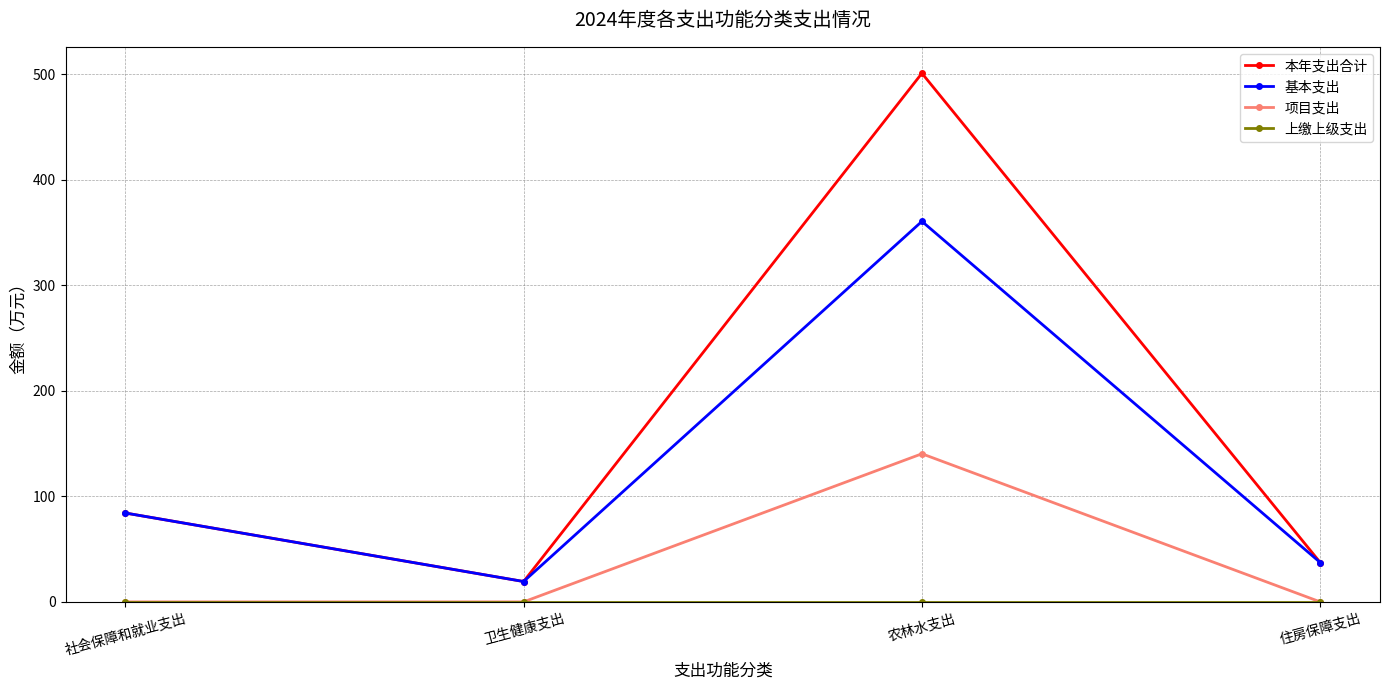

What is the difference between the second highest and second lowest values in the 本年支出合计 series?

47.0